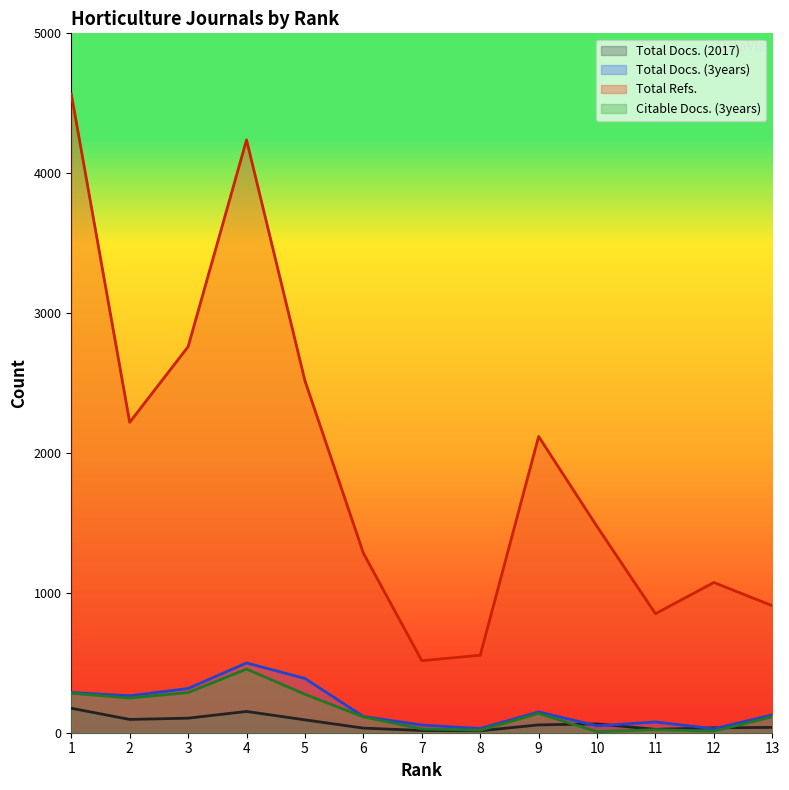

True or false: Total Docs. (3years) has a value of 819 at 4.

False